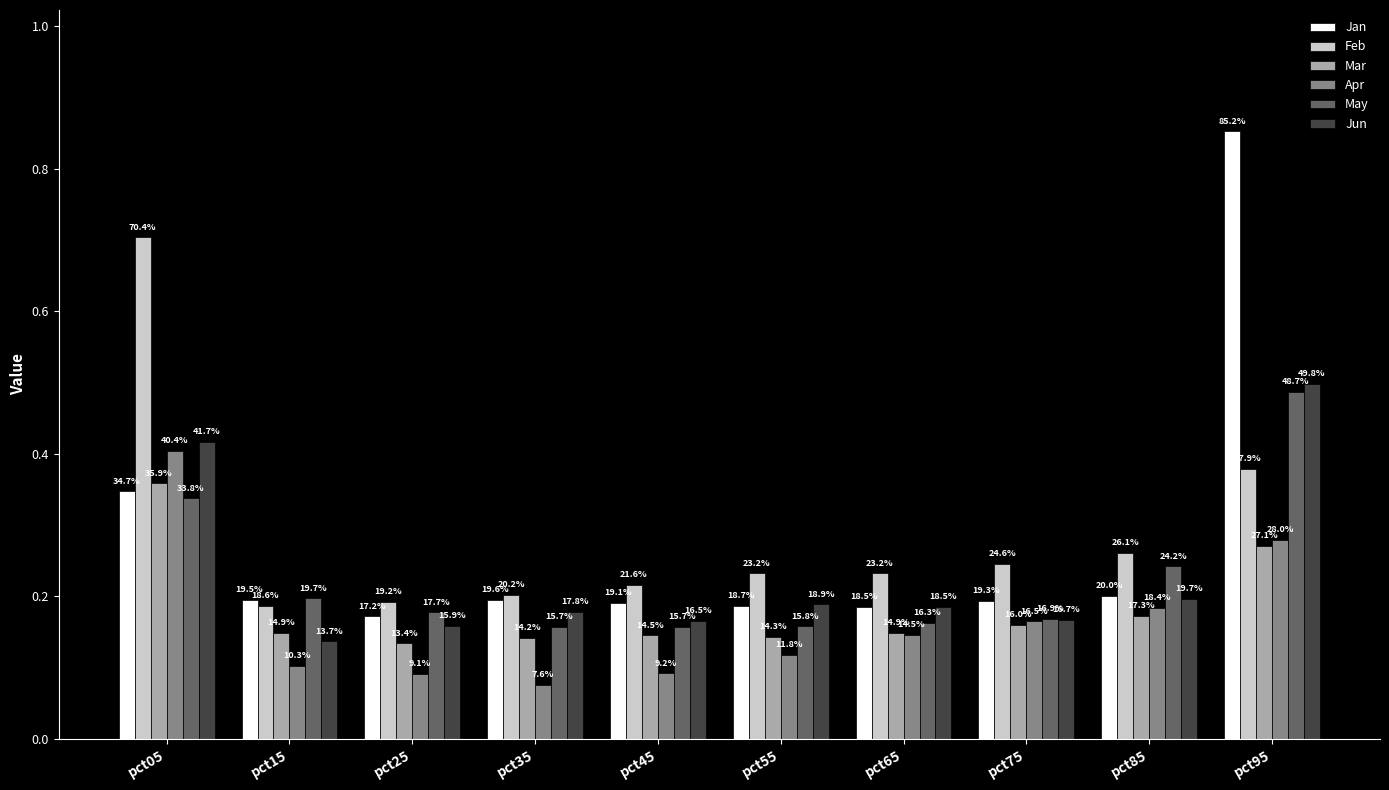

How many Jun values are between 0 and 1?

10